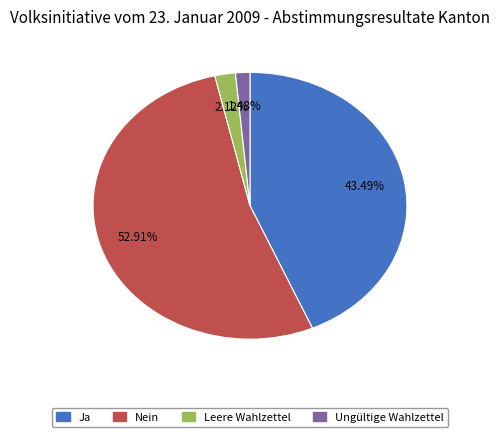

To the nearest percent, what is the difference between the Nein and Leere Wahlzettel slice percentages?

51%